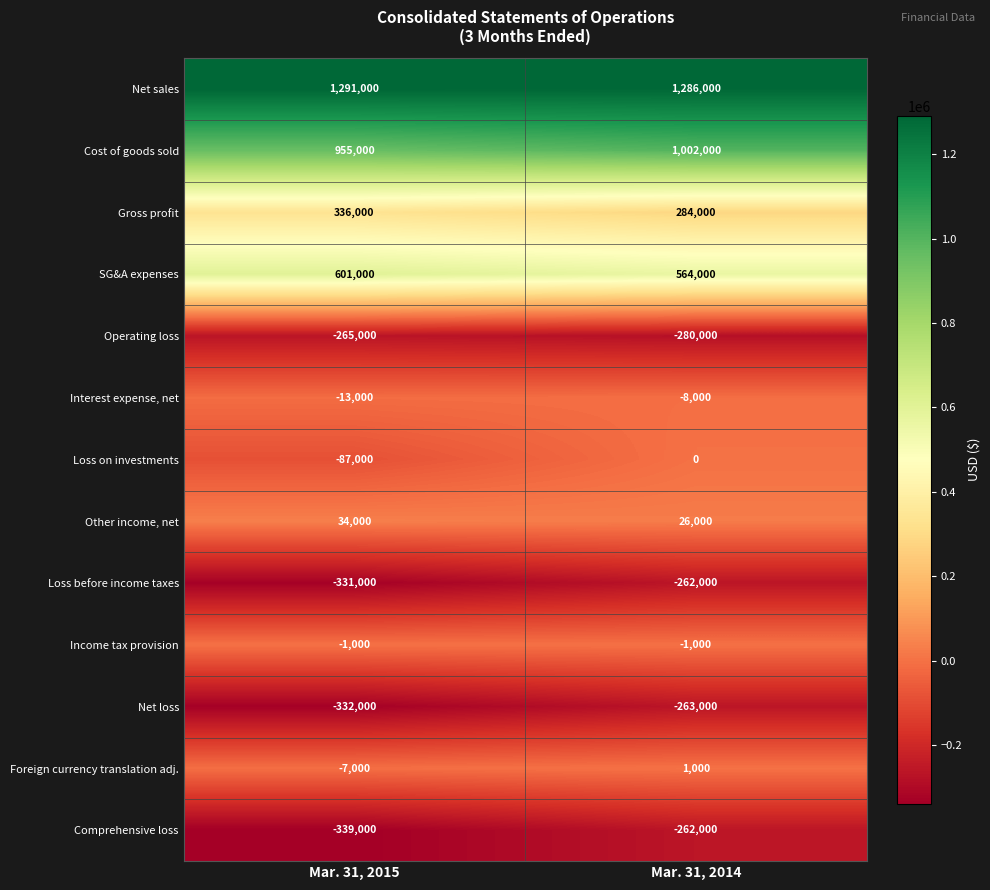

The value of Loss before income taxes at Mar. 31, 2015 is -222377. True or false?

False